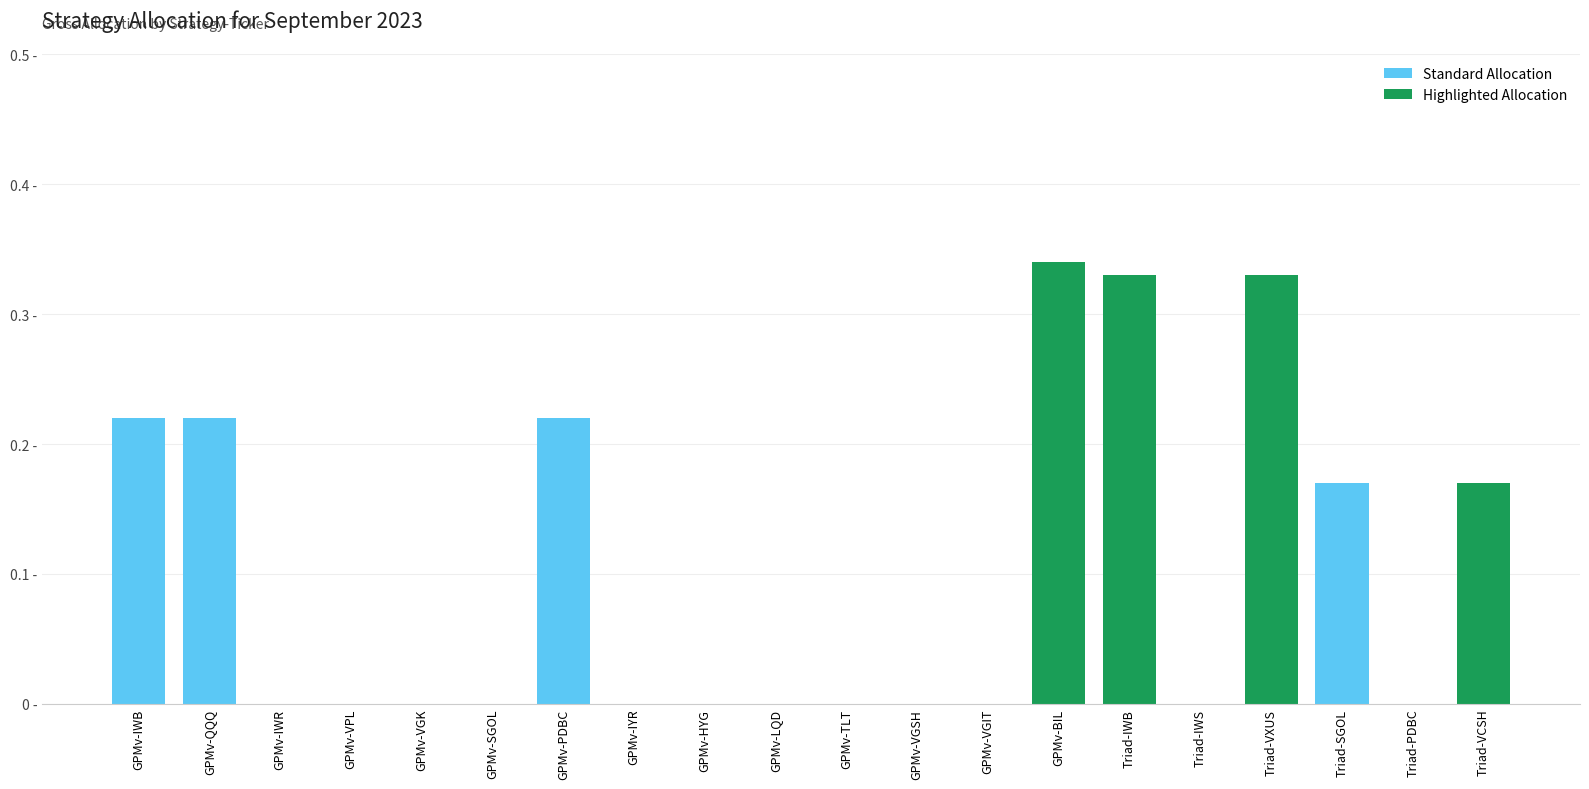

Reading right to left, what are all the values shown in this chart?

Triad-VCSH=0.2	Triad-PDBC=0.0	Triad-SGOL=0.2	Triad-VXUS=0.3	Triad-IWS=0.0	Triad-IWB=0.3	GPMv-BIL=0.3	GPMv-VGIT=0.0	GPMv-VGSH=0.0	GPMv-TLT=0.0	GPMv-LQD=0.0	GPMv-HYG=0.0	GPMv-IYR=0.0	GPMv-PDBC=0.2	GPMv-SGOL=0.0	GPMv-VGK=0.0	GPMv-VPL=0.0	GPMv-IWR=0.0	GPMv-QQQ=0.2	GPMv-IWB=0.2